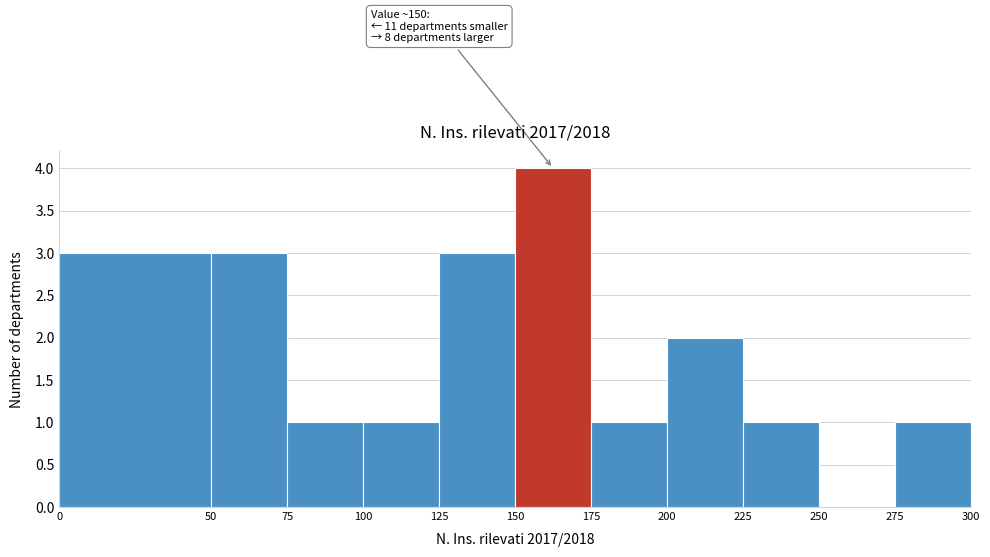

Over which range of the x-axis is the bar tallest?

150 to 175